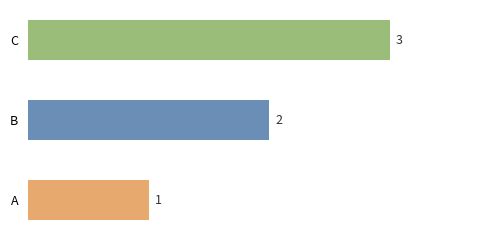

List the labels in order of value, largest first.

C, B, A